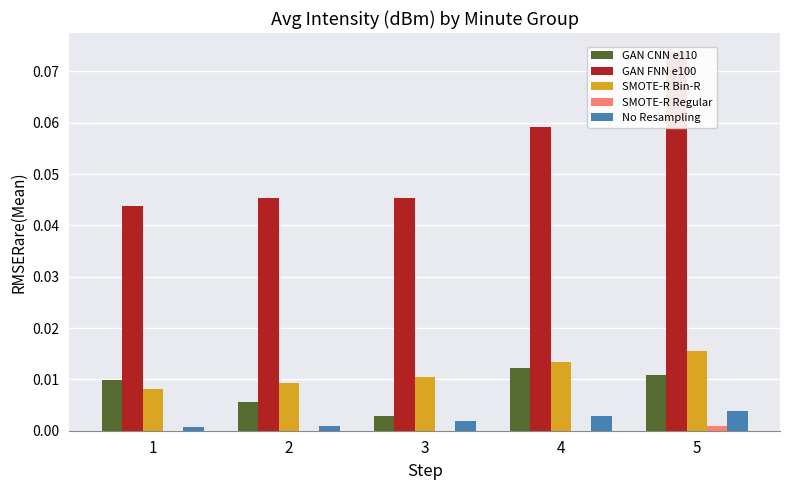

Where is GAN FNN e100 nearest to the value 0?

1